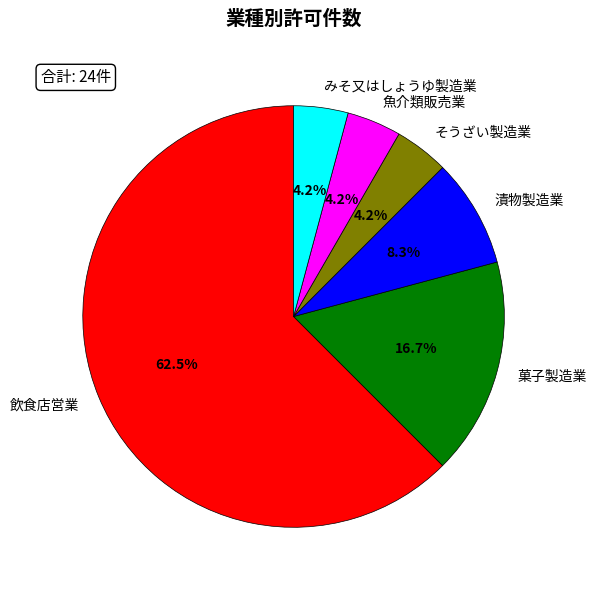

What percentage is the 菓子製造業 slice, to the nearest percent?

17%